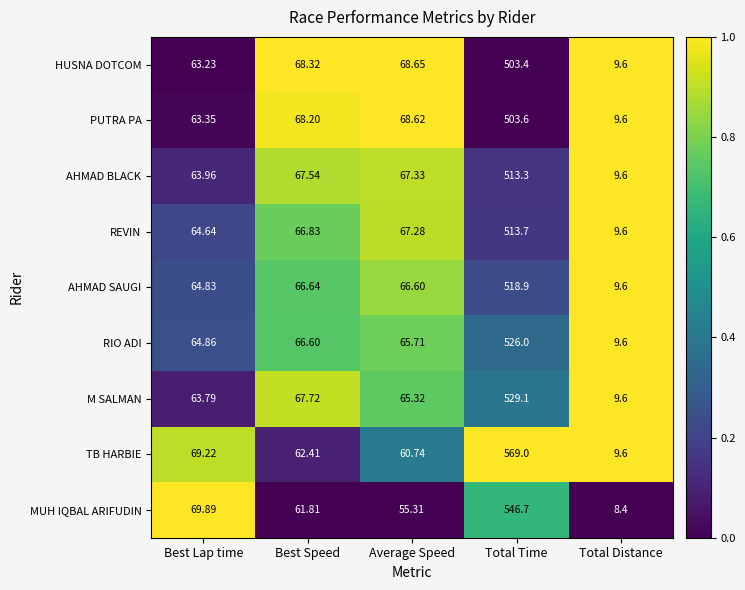

Where is AHMAD SAUGI nearest to the value 264?

Best Speed